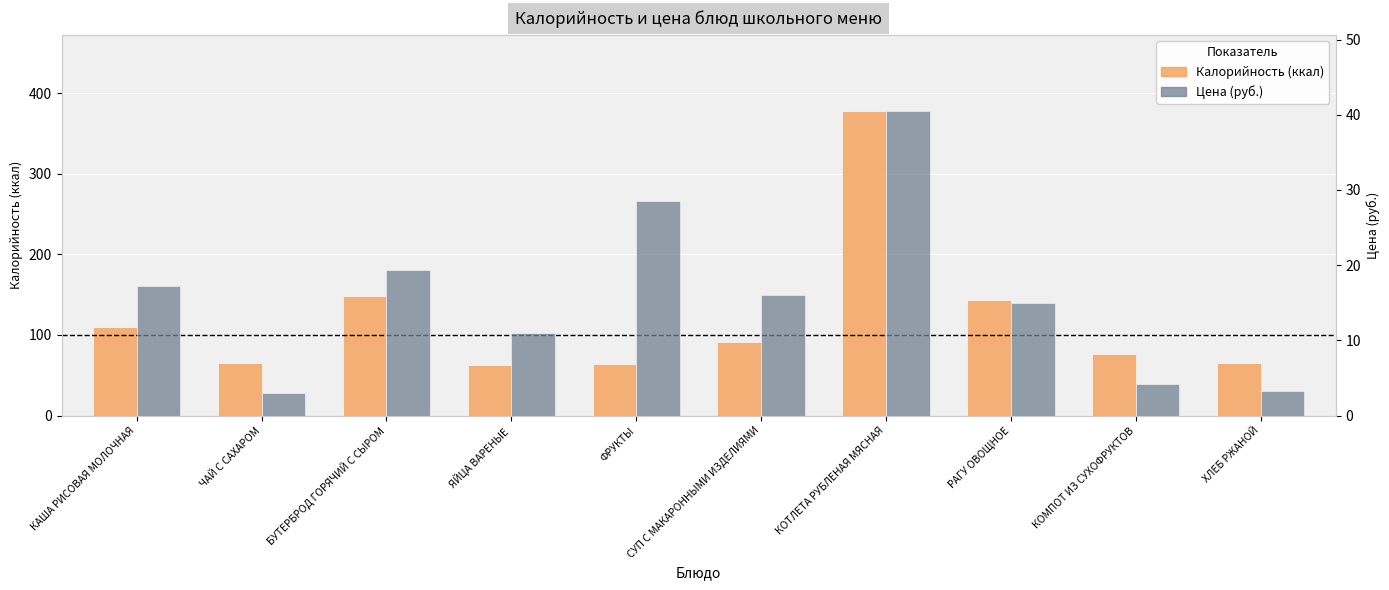

What is the sum of the Цена (руб.) values at БУТЕРБРОД ГОРЯЧИЙ С СЫРОМ and КАША РИСОВАЯ МОЛОЧНАЯ?

36.5